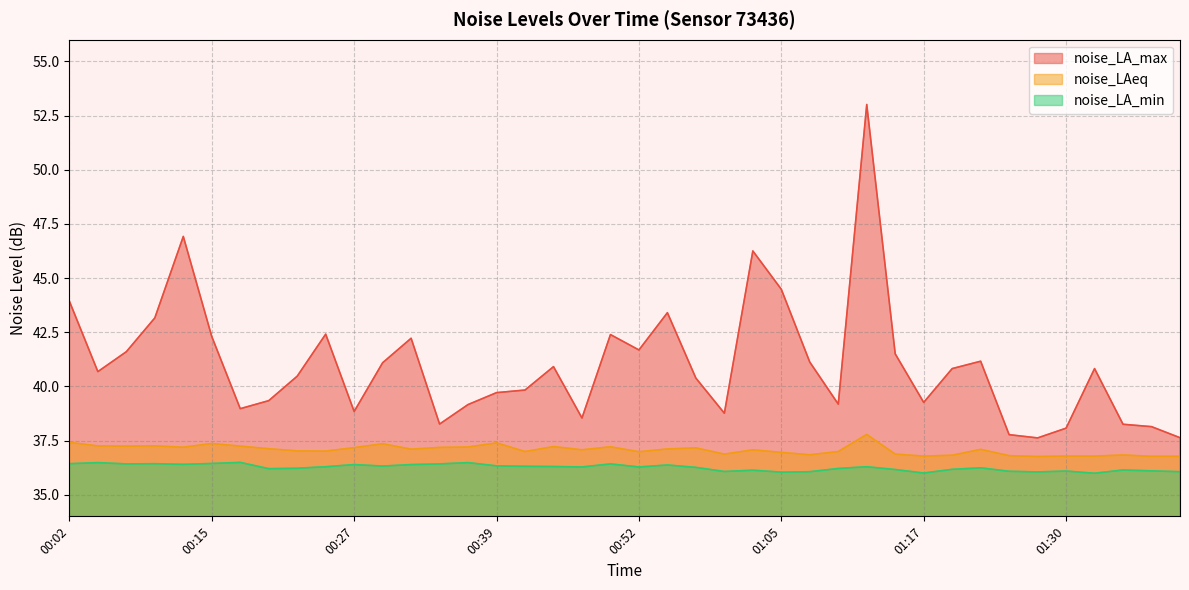

At which category is the sum across all series the highest?

01:12